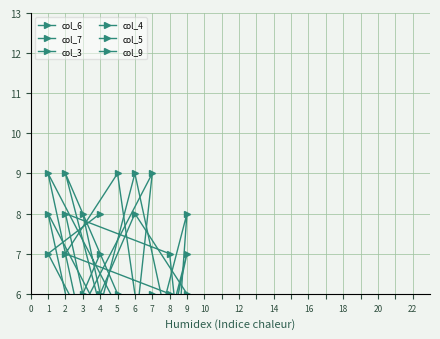

Between 3 and 5, which series saw the biggest shift?

col_7